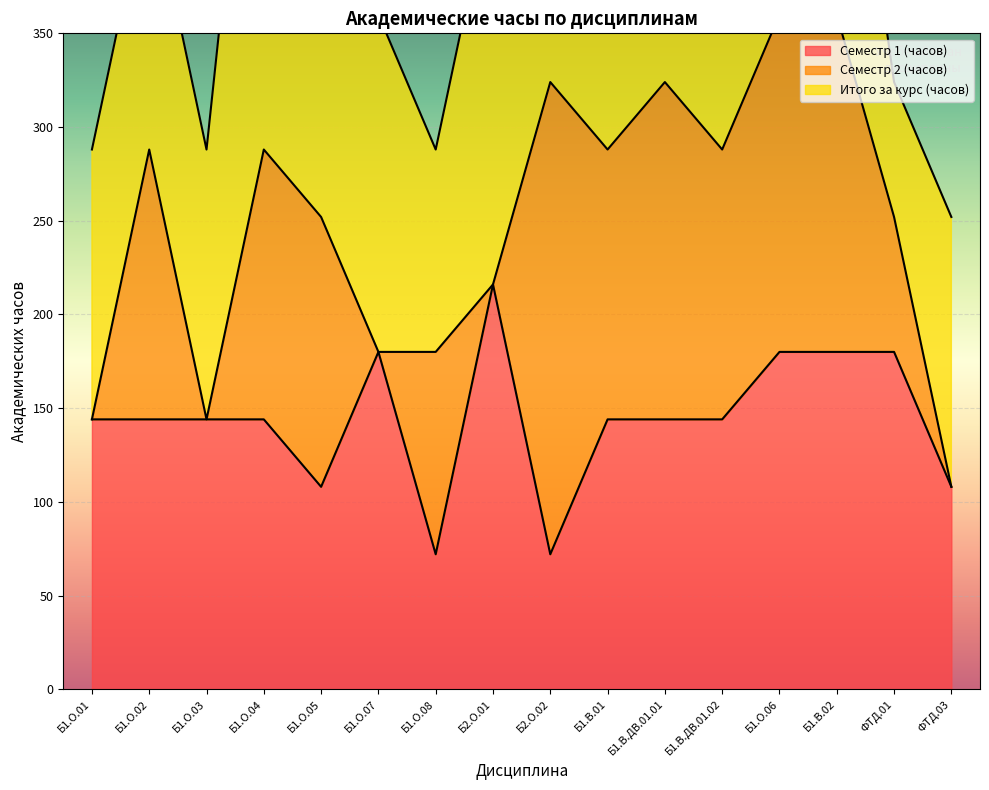

The value of Семестр 1 (часов) at Б1.О.07 is 263. True or false?

False